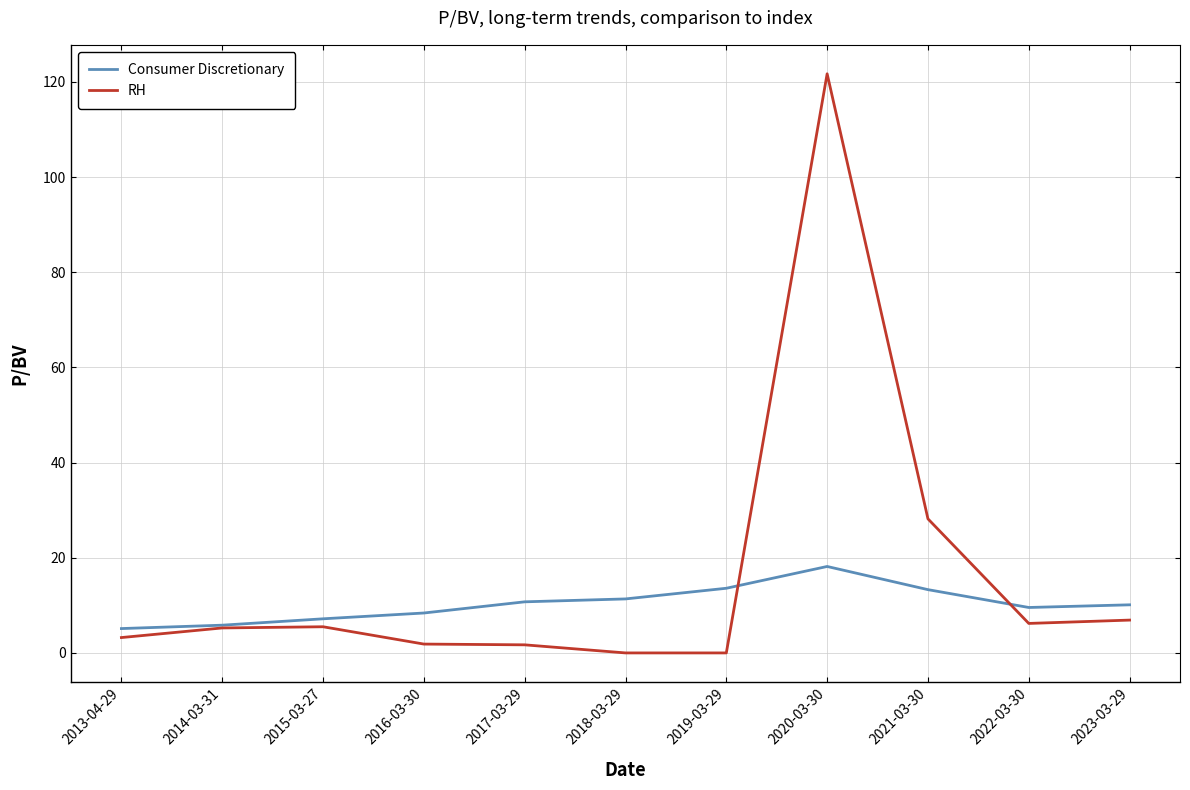

What position from the right is 2020-03-30?

4